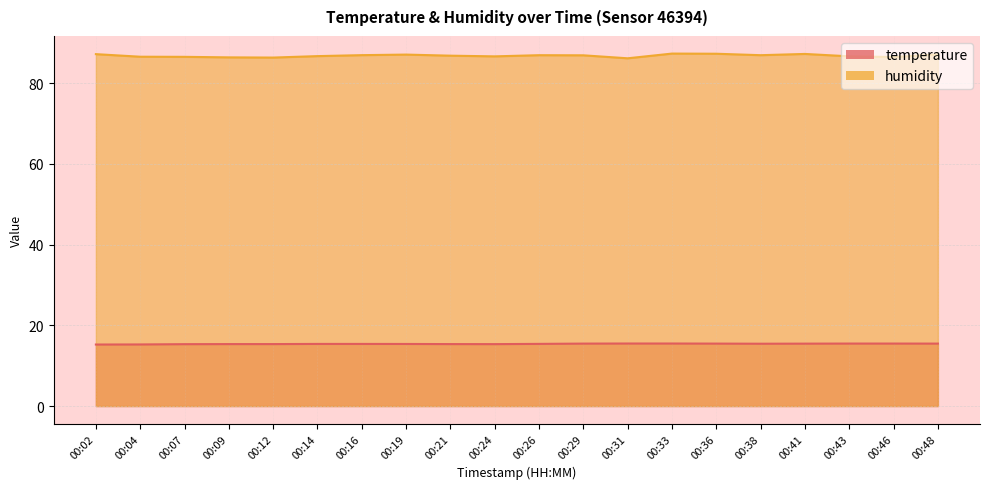

True or false: humidity and temperature intersect in this chart.

False